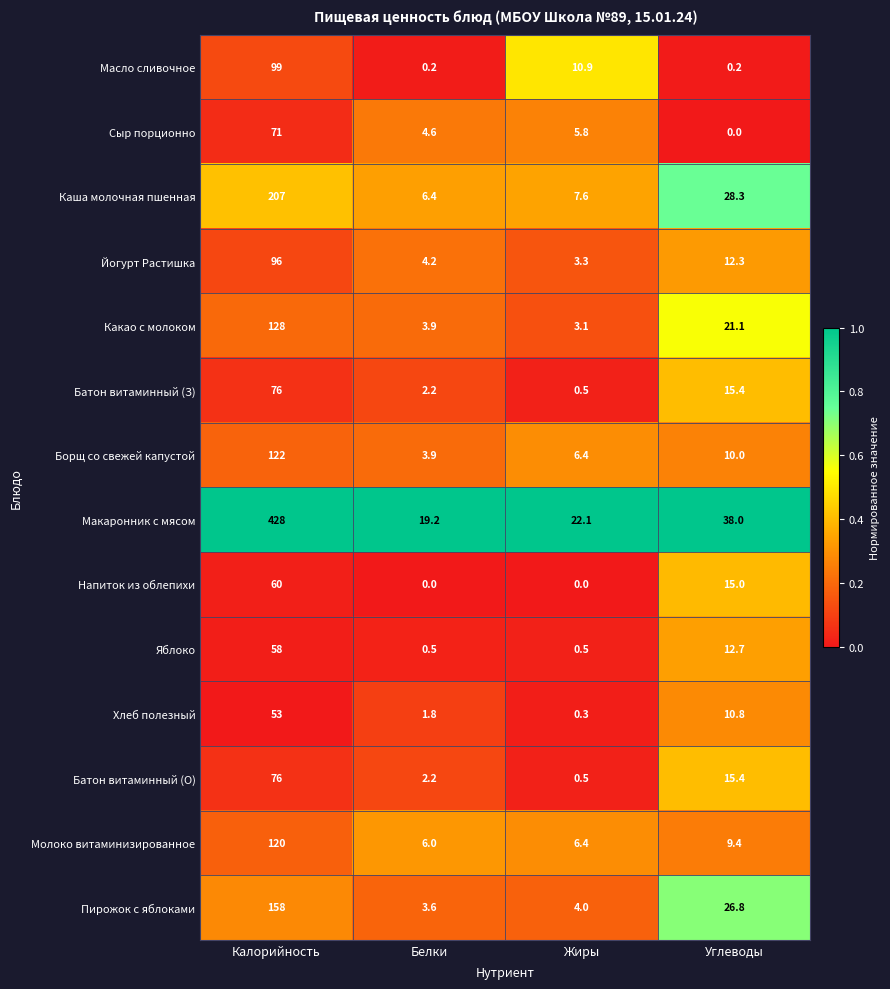

What is the greatest value displayed?

428.0